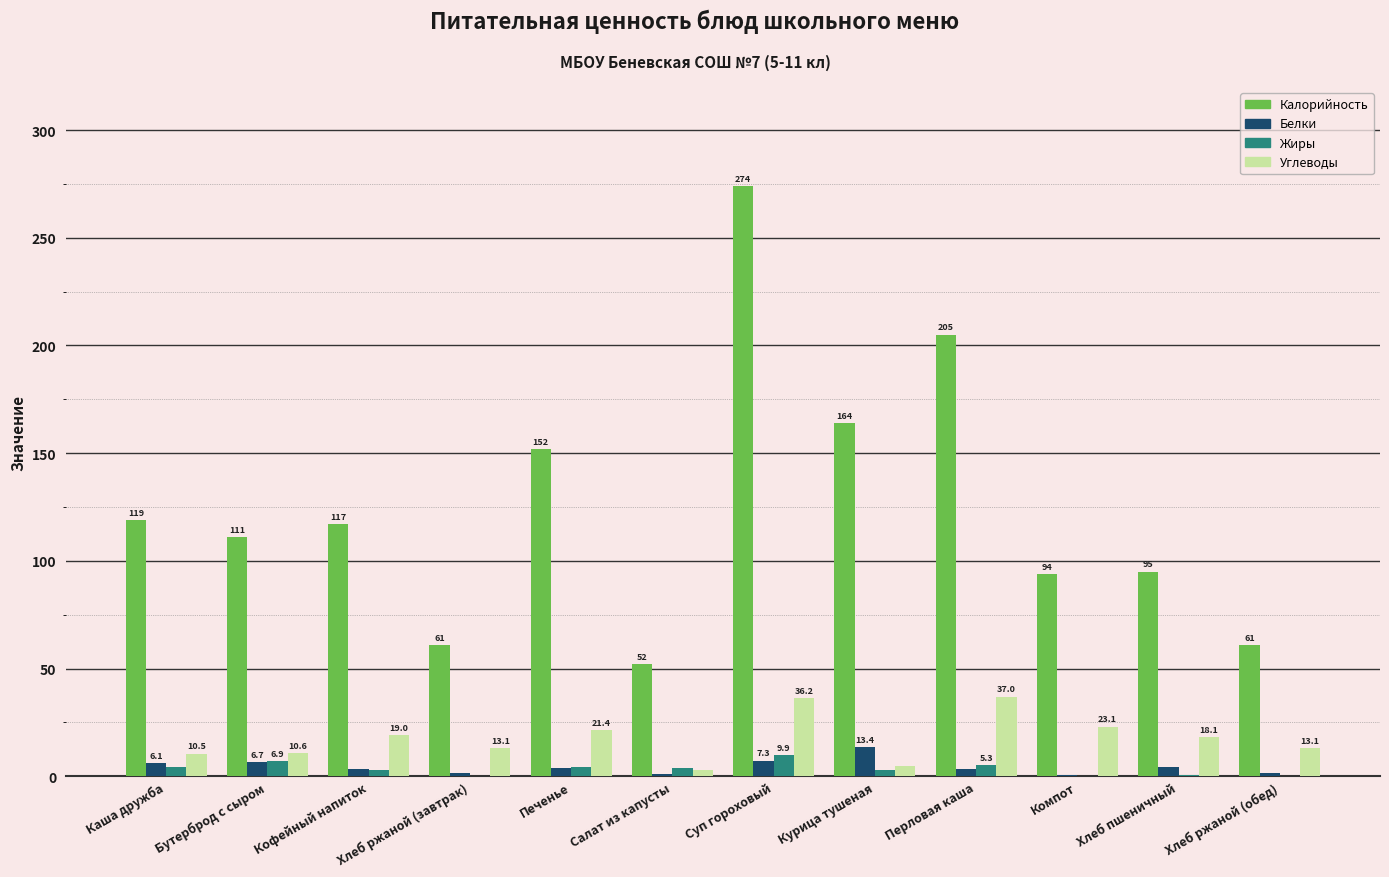

How many data points in Белки are above 3?

8